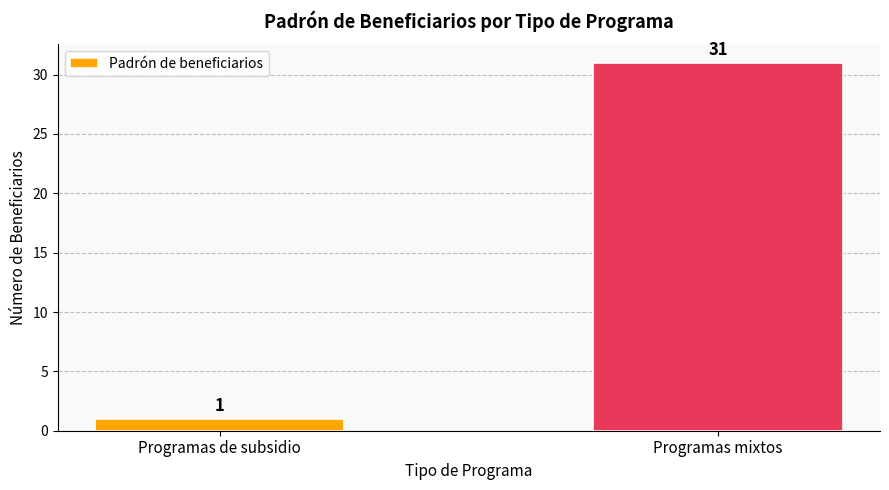

What is the sum of all values?

32